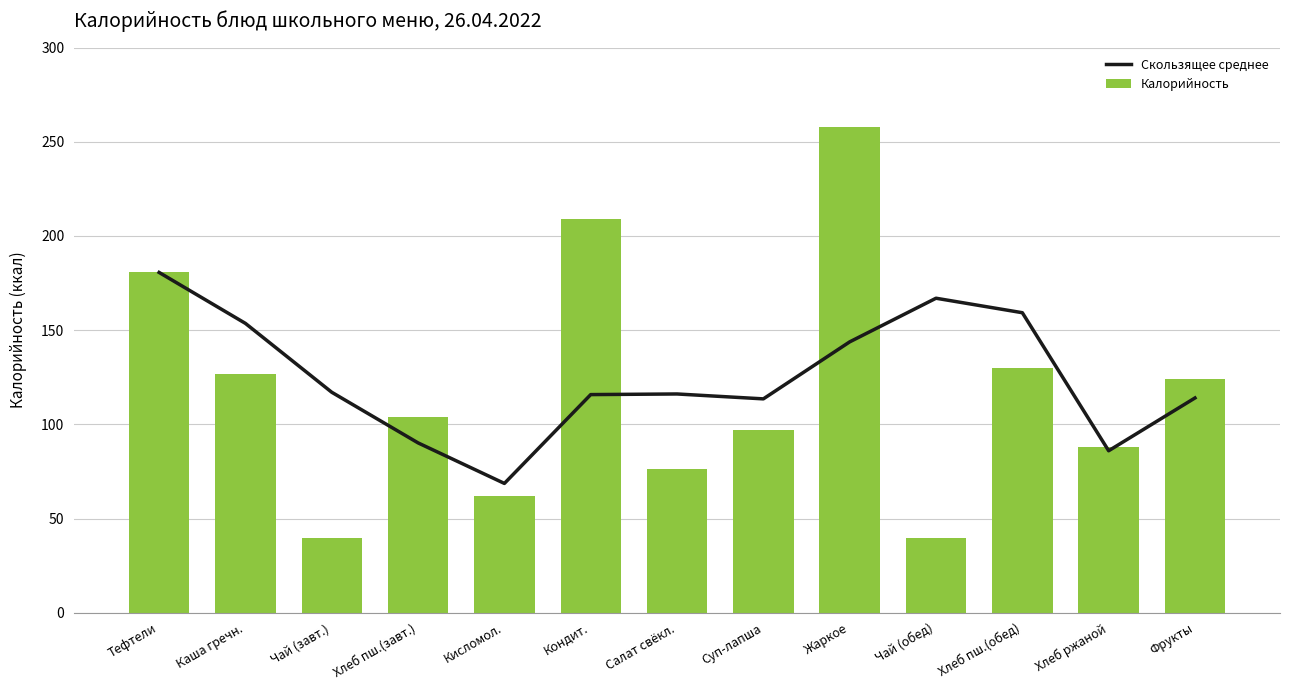

Rank the series at Салат свёкл. from highest to lowest value.

Скользящее среднее, Калорийность